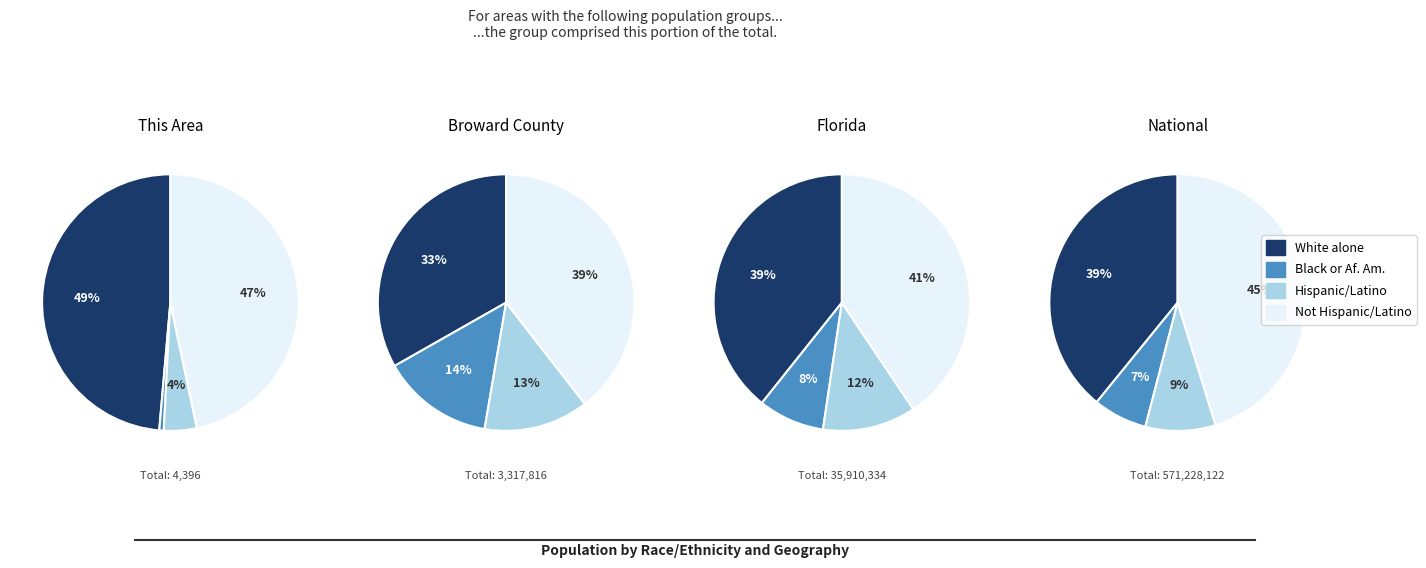

The florida slice represents 10% of the pie. True or false?

False